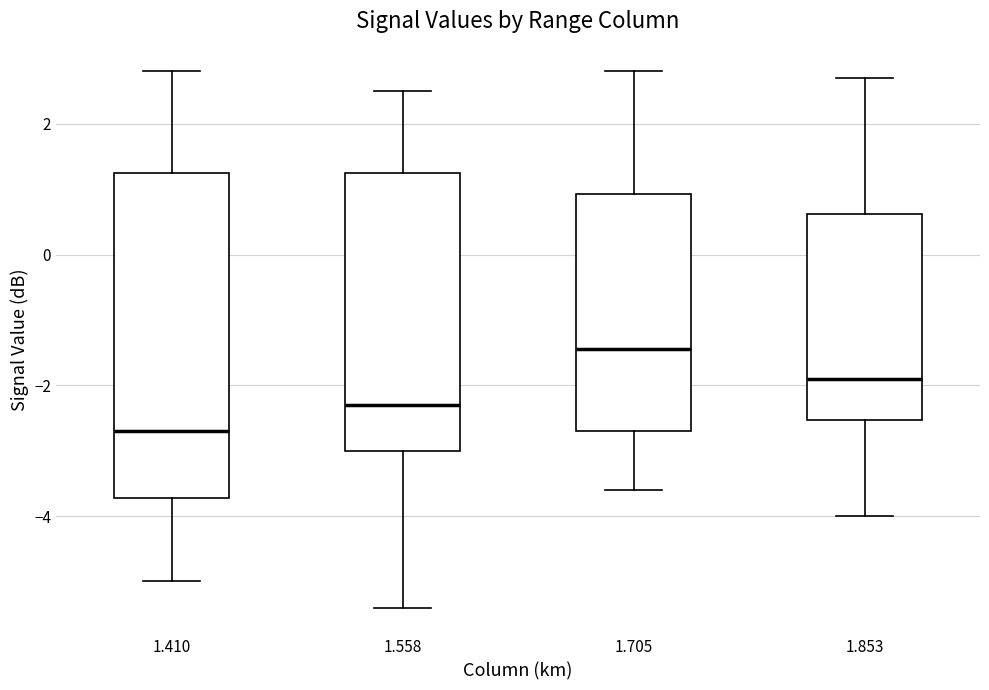

Which box's median line is the lowest?

1.410